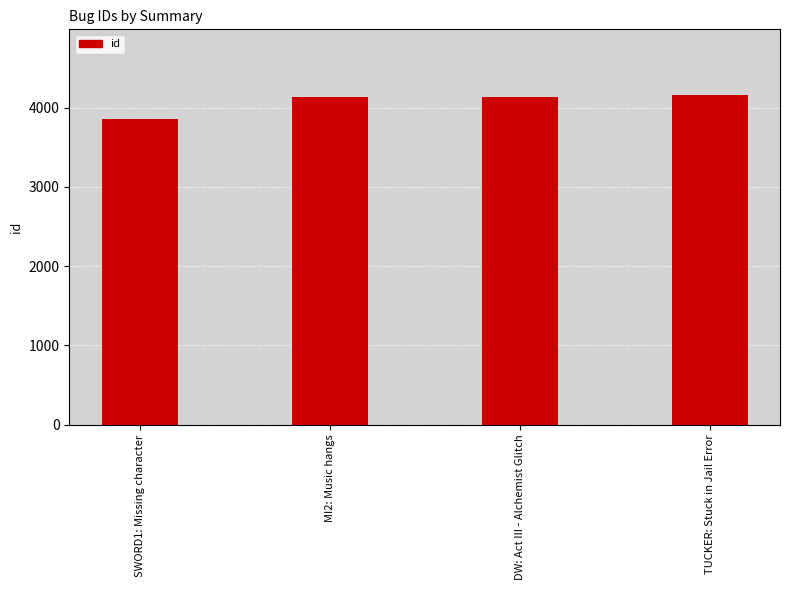

Read the value at TUCKER: Stuck in Jail Error, to the nearest 10.

4160